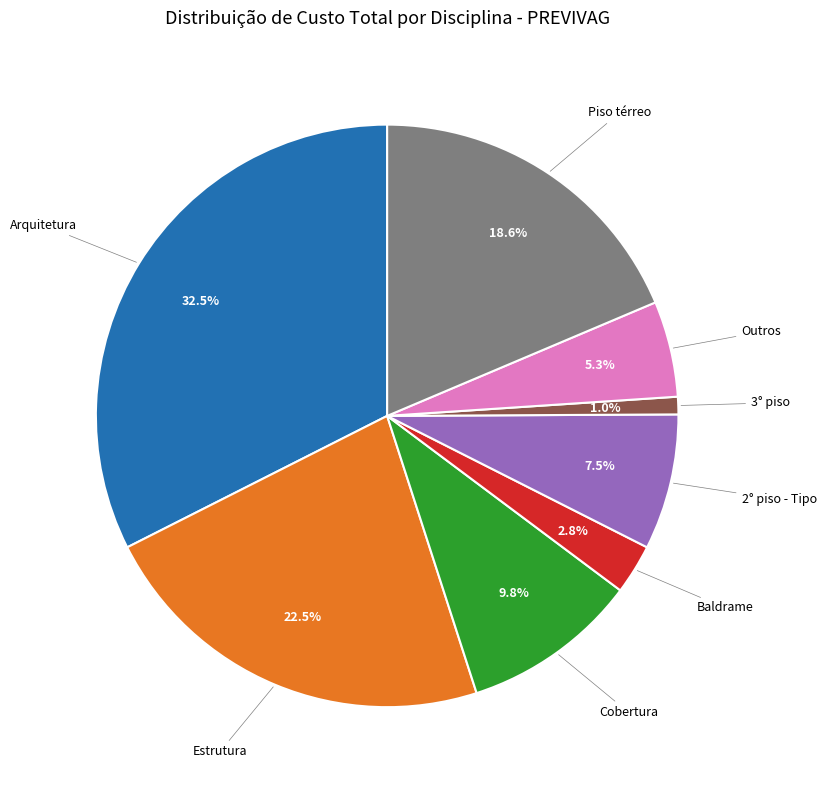

Which has a higher value, Estrutura or 2° piso - Tipo?

Estrutura